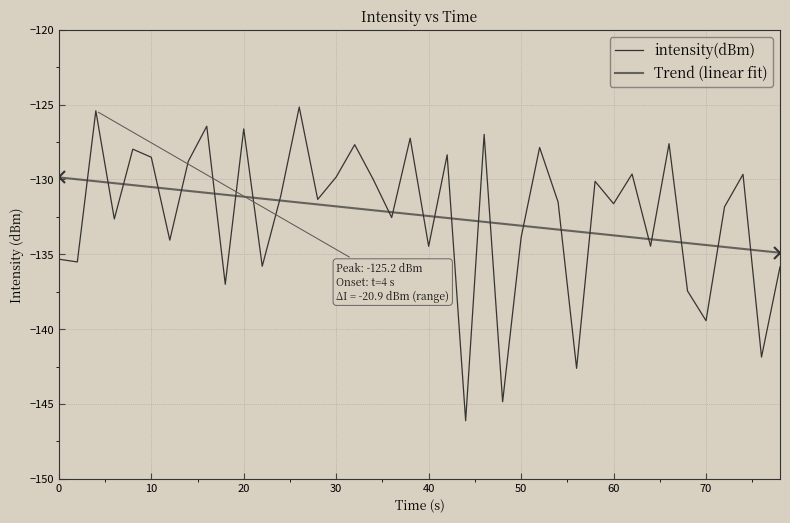

What is the greatest value displayed?

-125.2